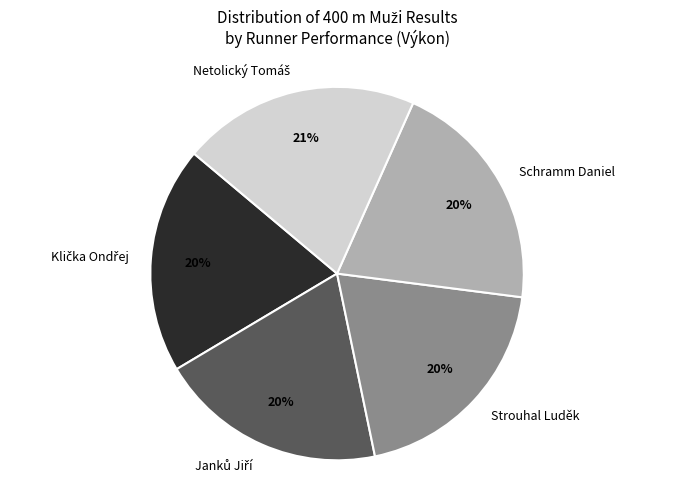

How many segments does this pie chart have?

5